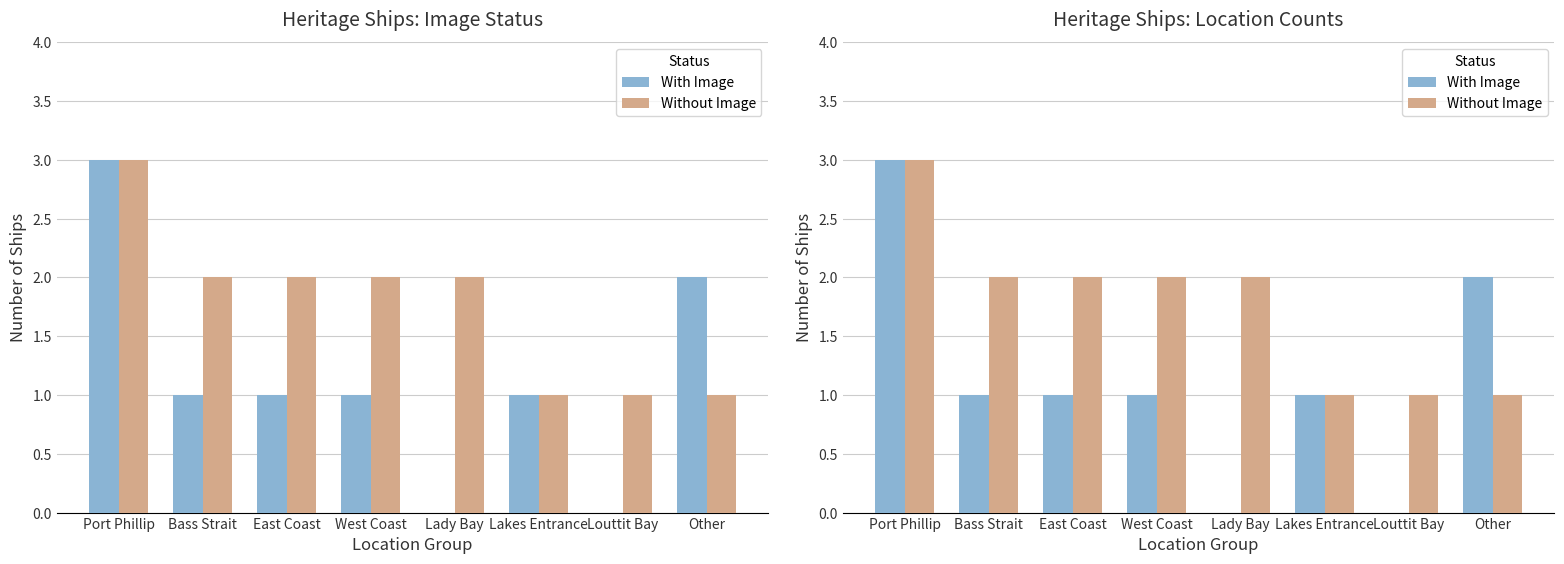

At Bass Strait, list the series in order from largest to smallest.

Without Image, With Image